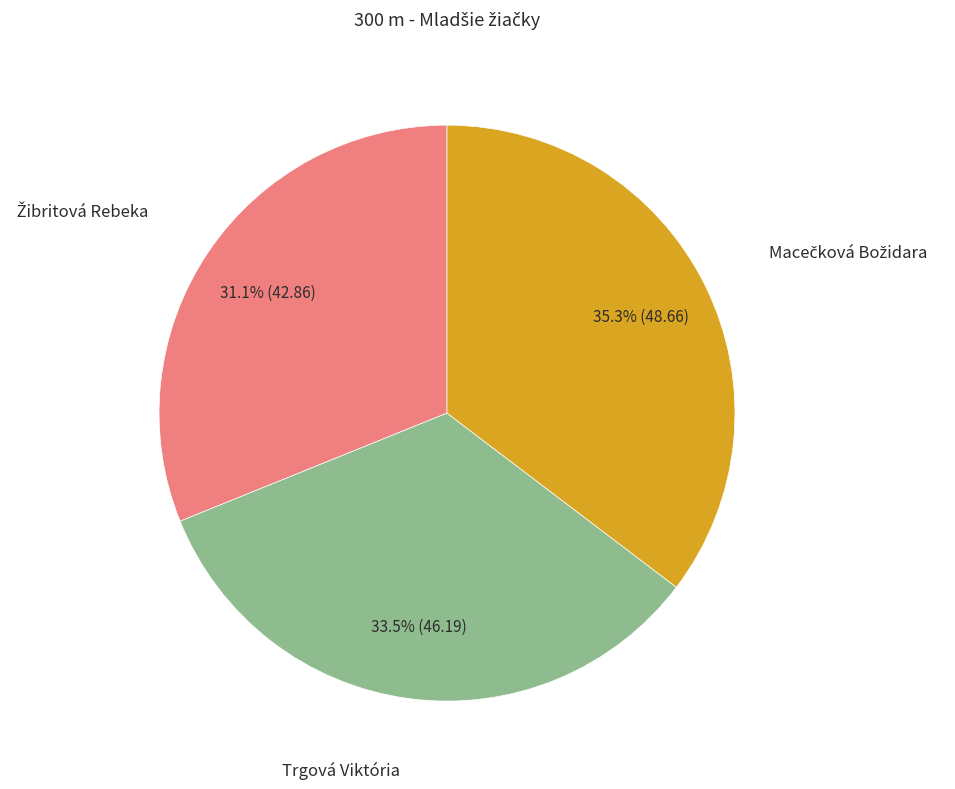

Does Trgová Viktória account for over 50% of the chart?

No